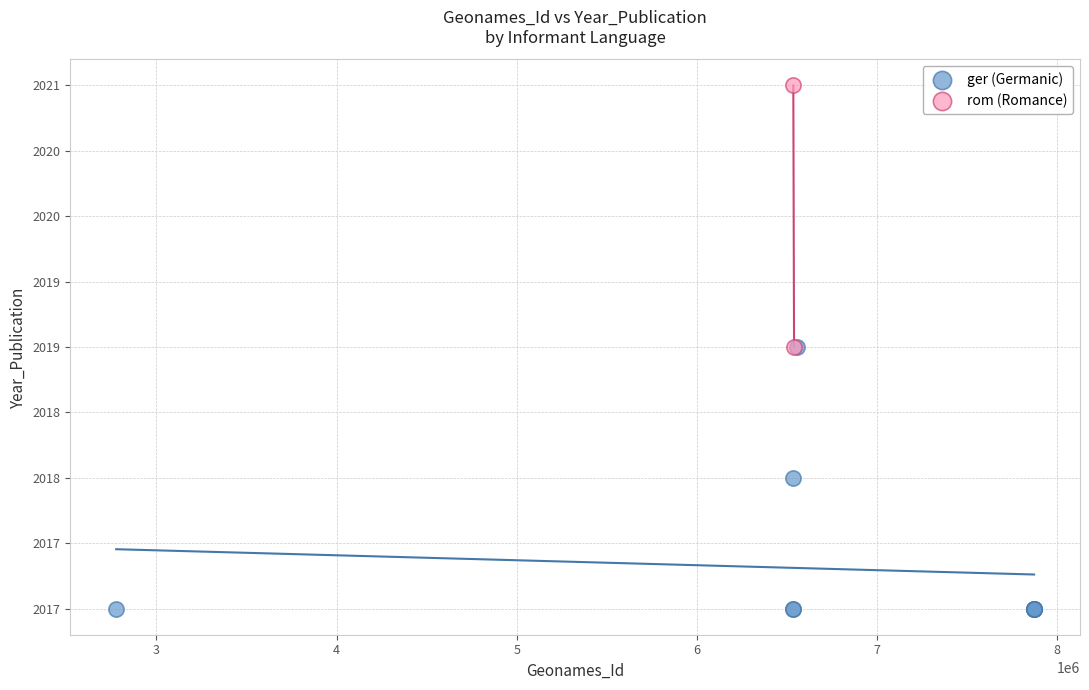

What are all the series names shown in the legend?

ger (Germanic), rom (Romance)